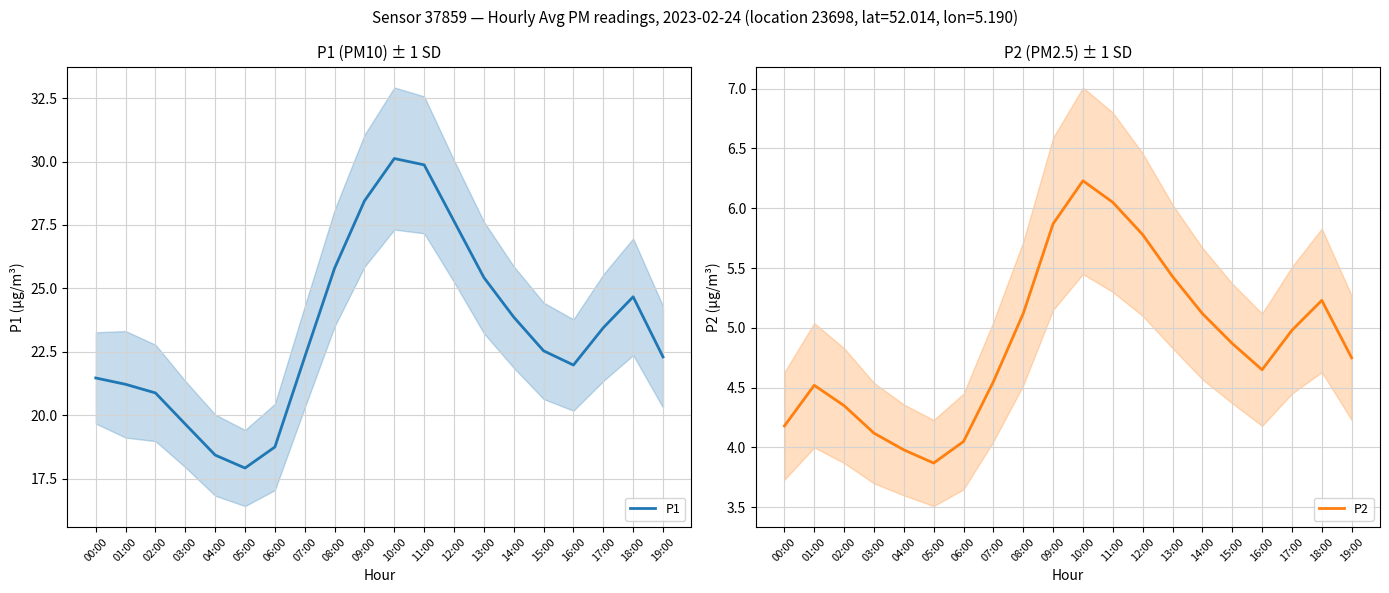

Rank the series by their maximum value, from lowest to highest.

P2, P1